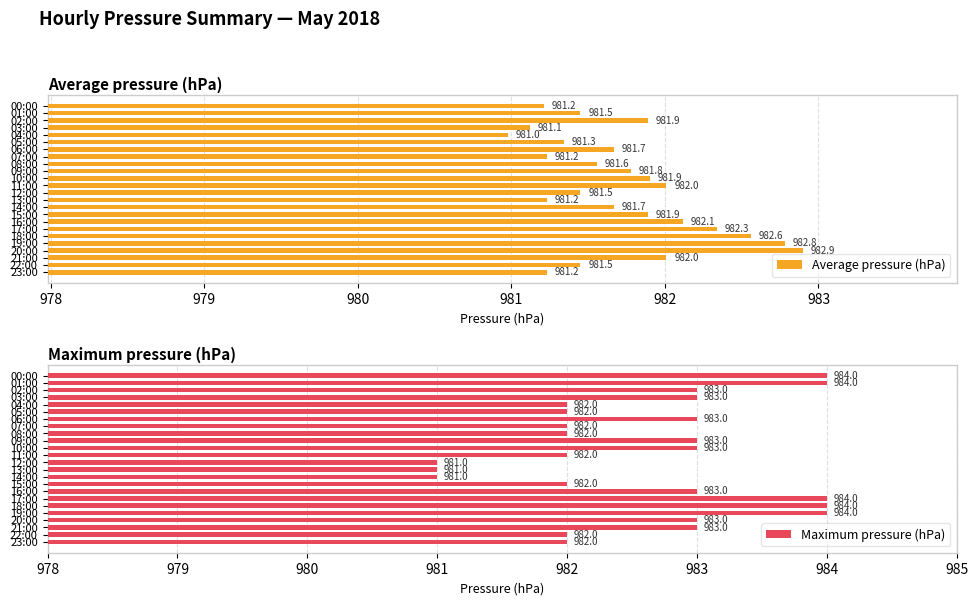

What is the greatest value displayed?

984.0